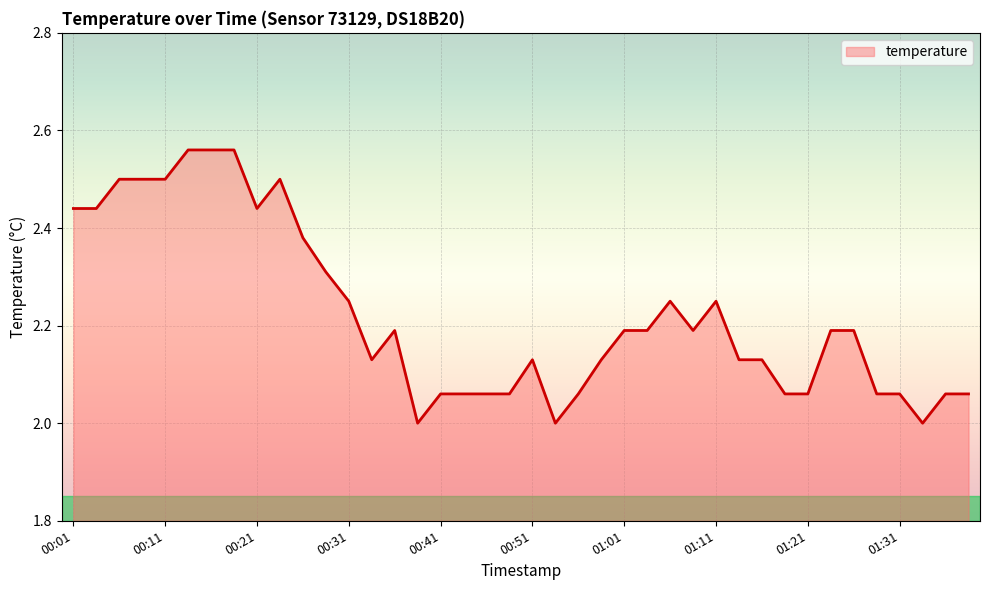

What is the difference between the maximum and minimum values?

0.6